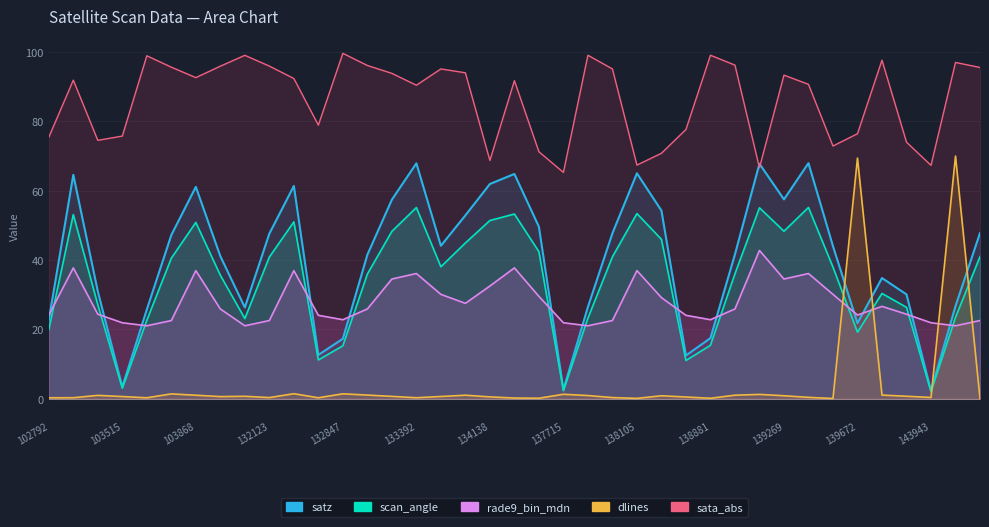

What is the difference between the highest and lowest values at 134124?

51.9